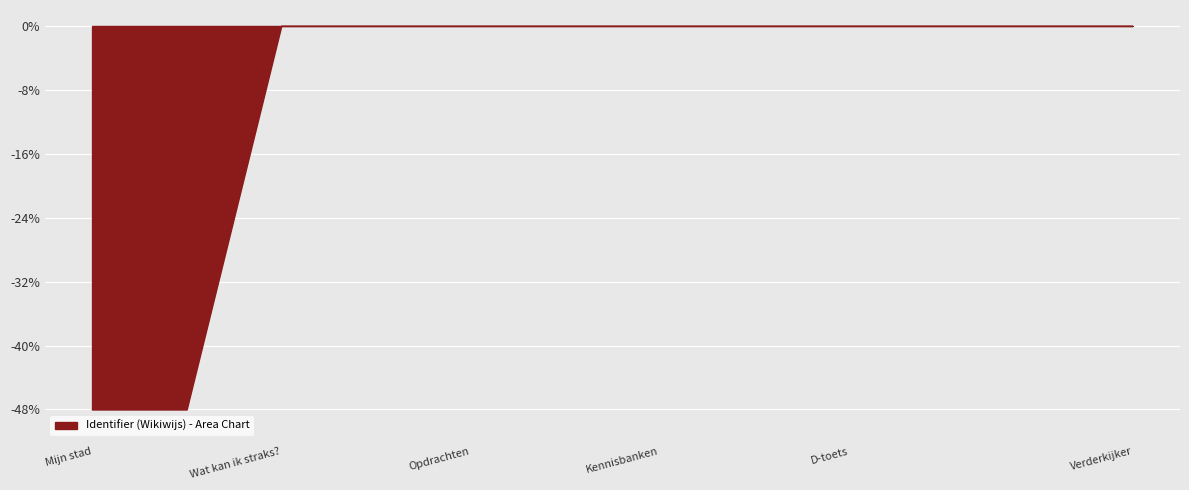

What is the difference between the maximum and minimum values?

48.0